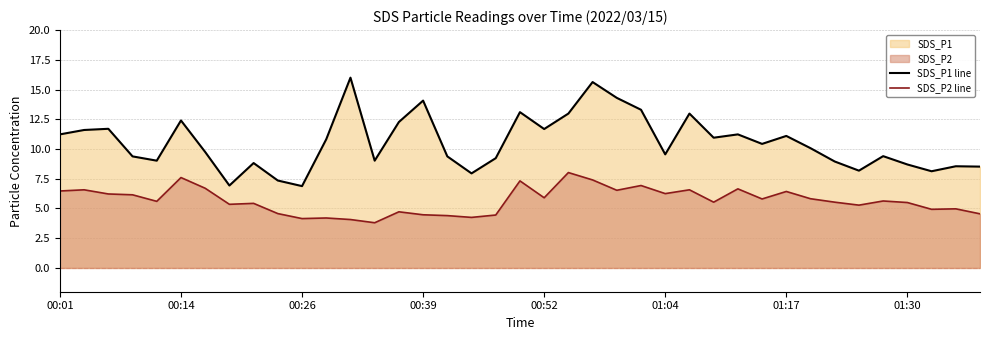

How many values in the SDS_P2 line series exceed 5?

26